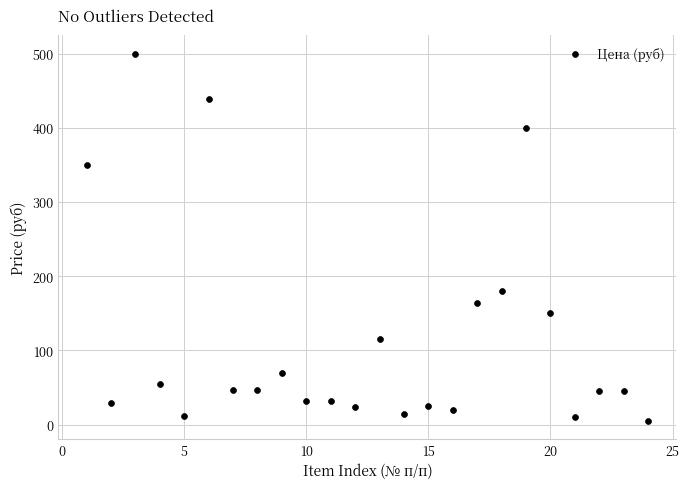

What Y value in the scatter plot is closest to 252?

180.0